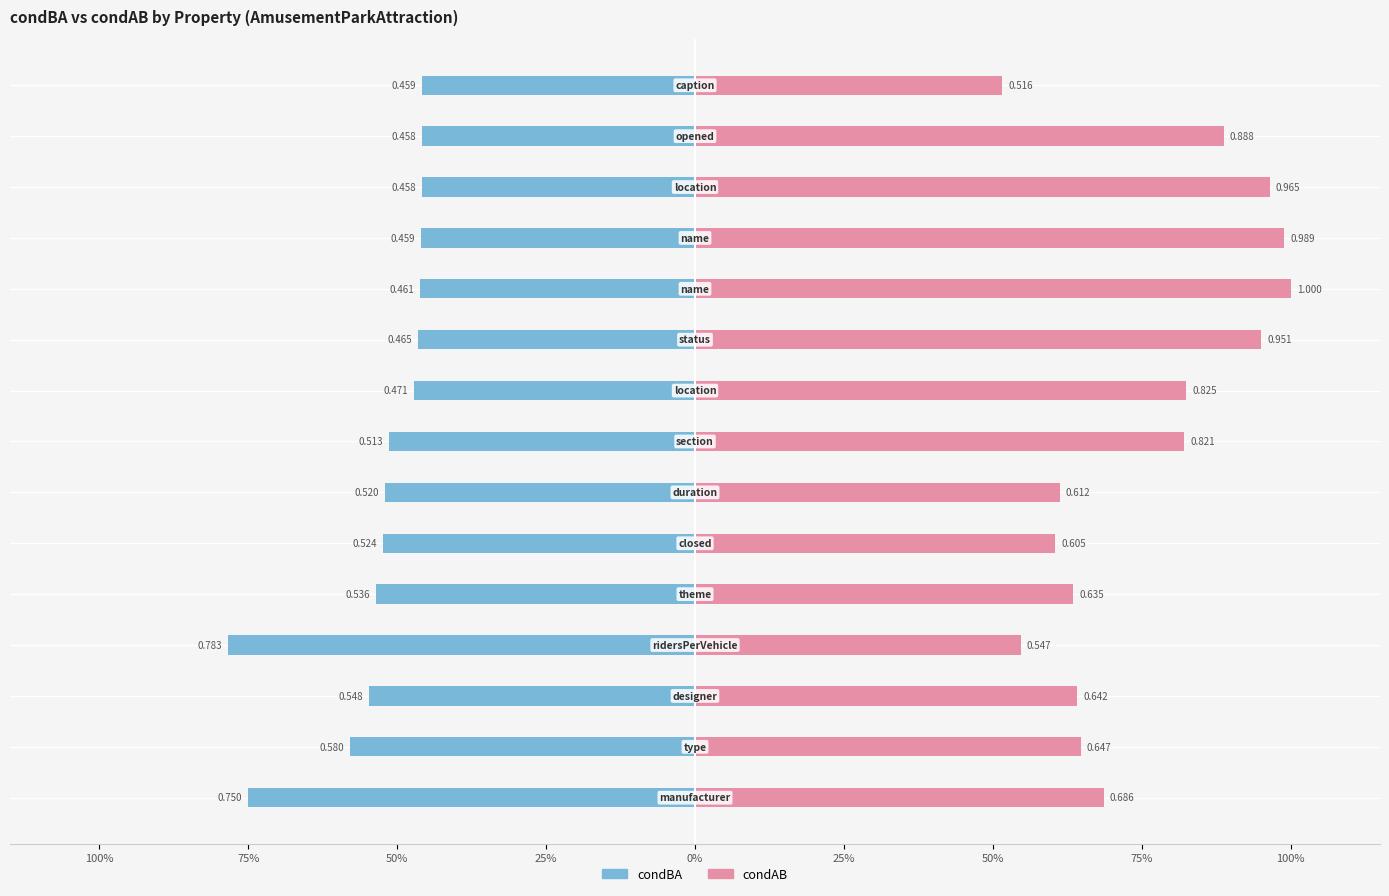

What is the minimum value for condAB?

0.5